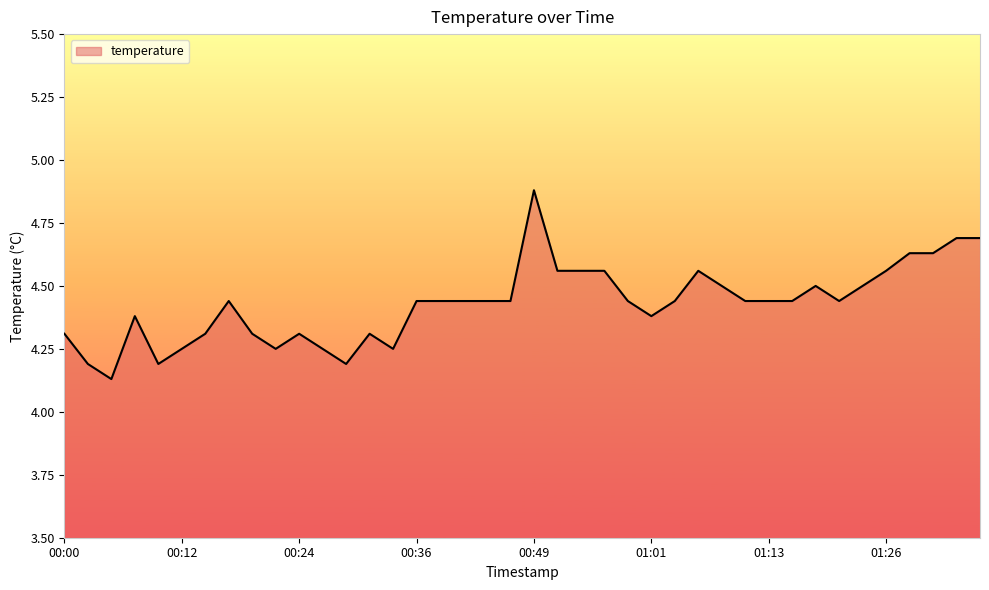

How many lines are shown in the chart?

1